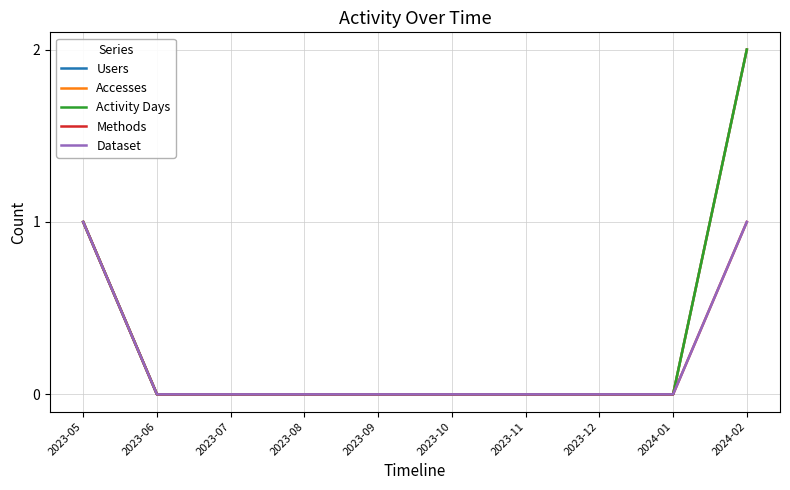

Reading left to right, extract all data points from this chart.

Users: 1	0	0	0	0	0	0	0	0	2
Accesses: 1	0	0	0	0	0	0	0	0	2
Activity Days: 1	0	0	0	0	0	0	0	0	2
Methods: 1	0	0	0	0	0	0	0	0	1
Dataset: 1	0	0	0	0	0	0	0	0	1